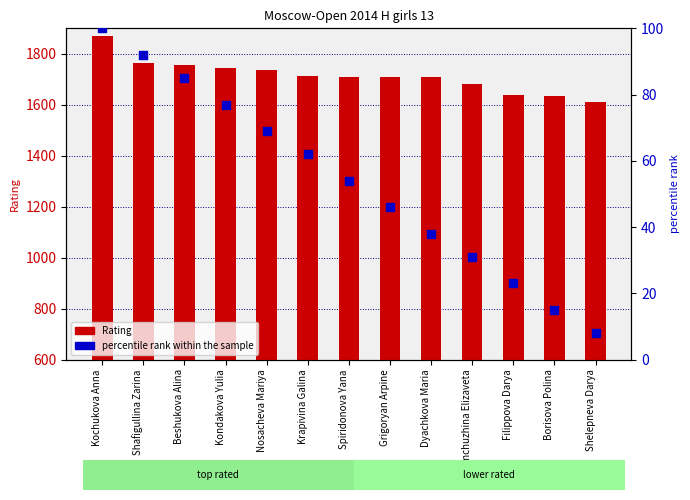

Which series contains the highest Y value?

Rating